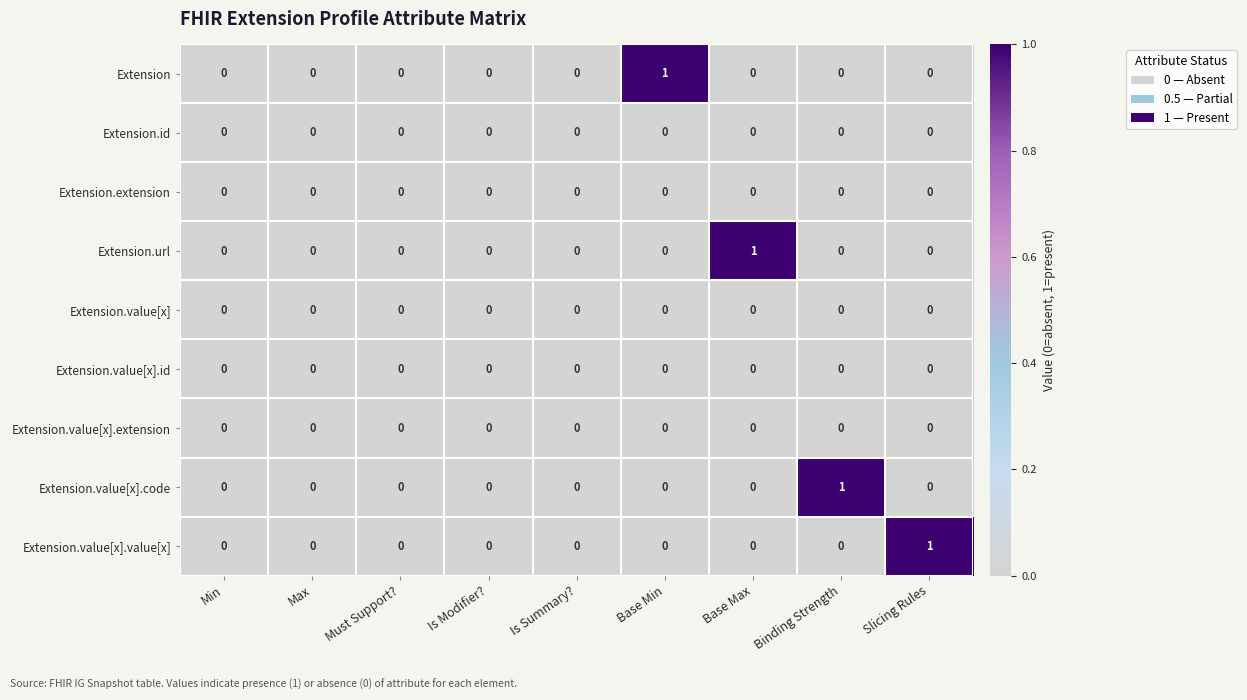

Between Is Summary? and Binding Strength, which series saw the biggest shift?

Extension.value[x].code